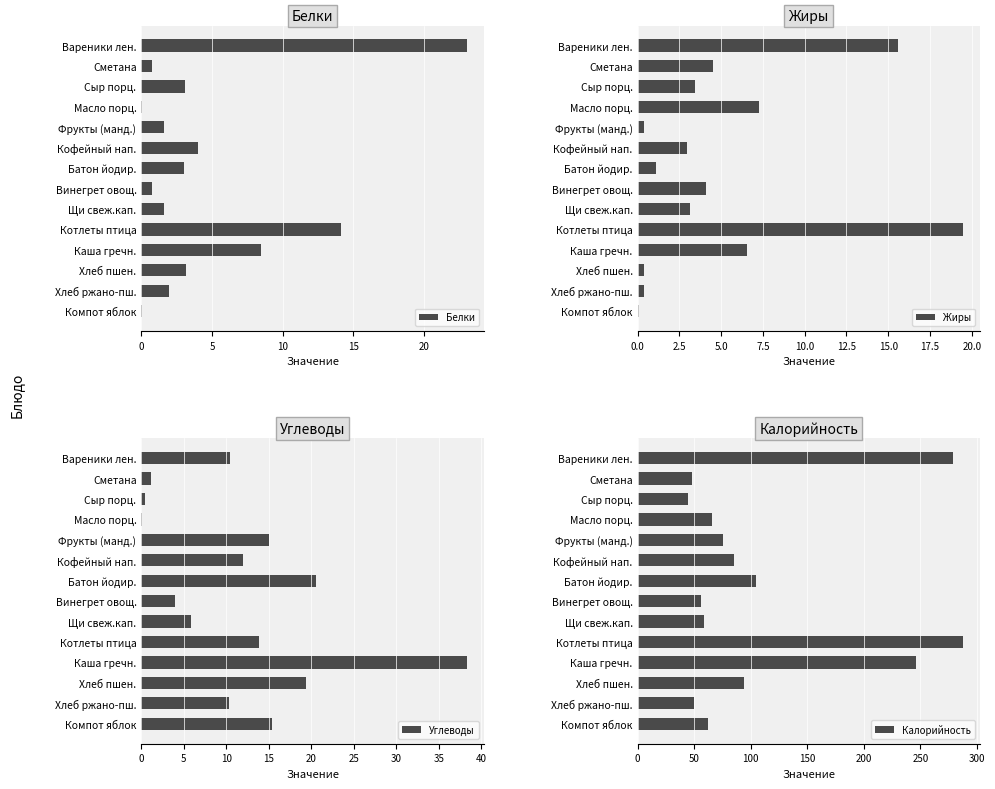

What is the sum of the Белки values at Котлеты птица and Фрукты (манд.)?

15.7